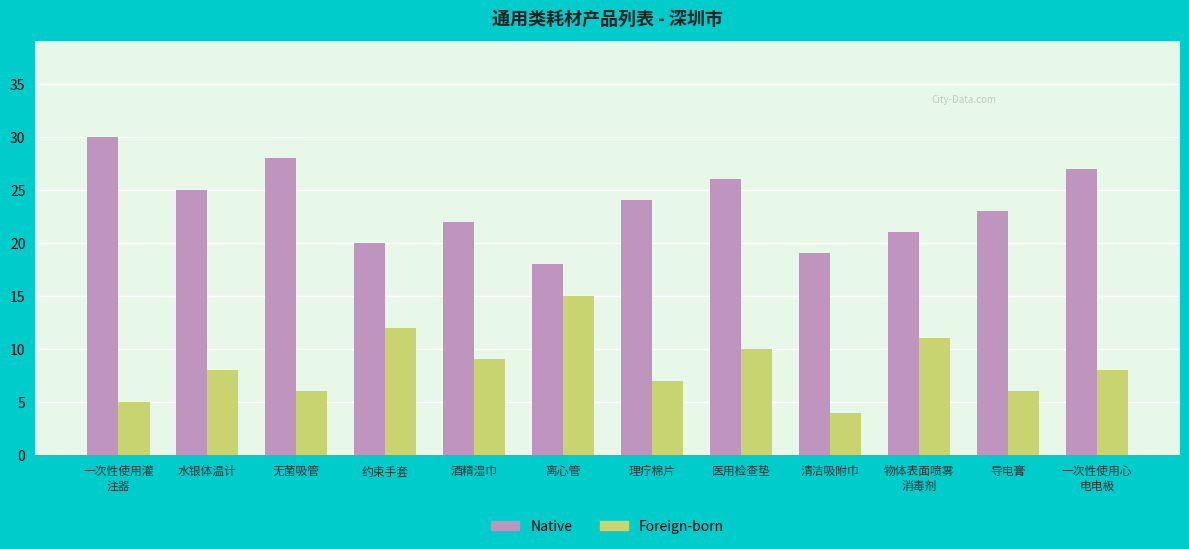

What value does the Foreign-born series have at 导电膏, to the nearest 10?

10